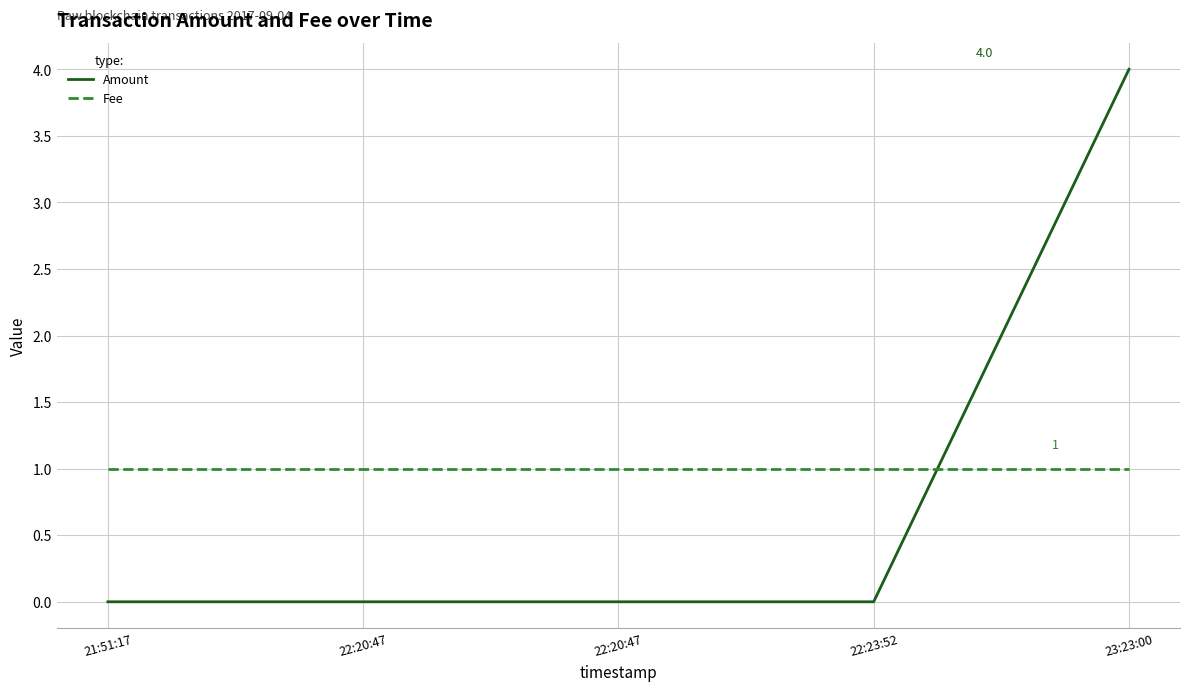

True or false: Fee and Amount cross at least once.

True